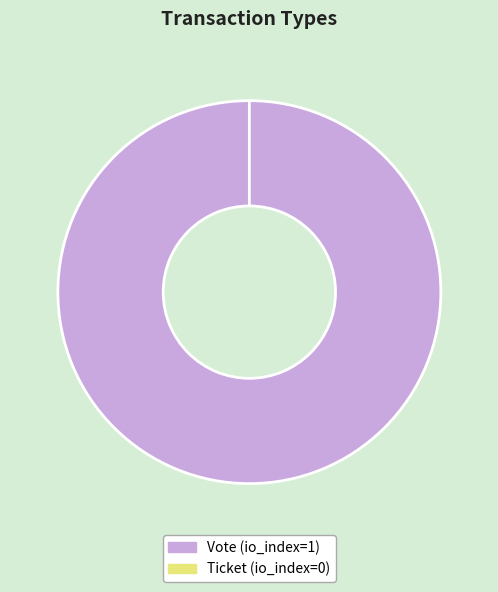

Which slice is the largest?

Vote